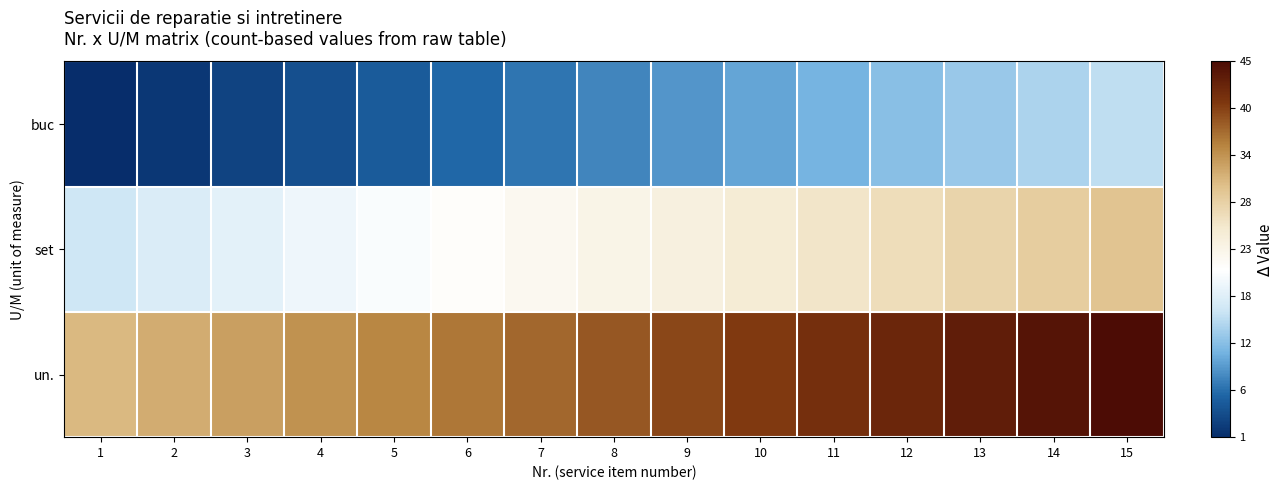

At how many categories does at least one series exceed 40?

5